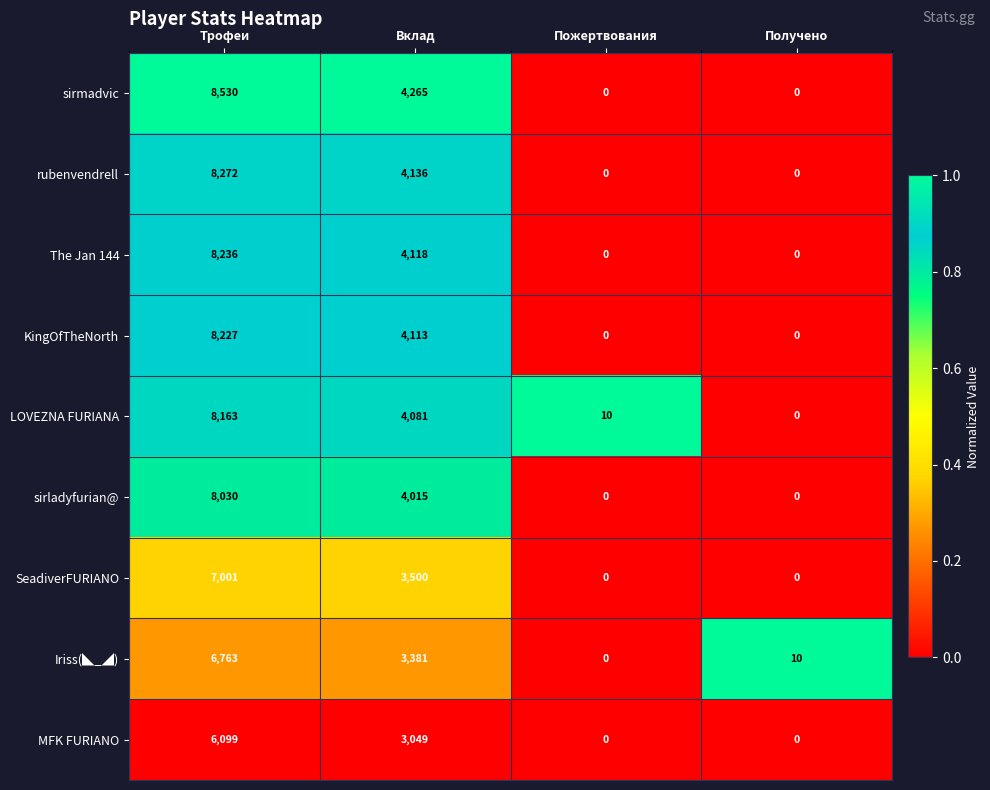

Is it true that rubenvendrell equals 0 at Получено?

True